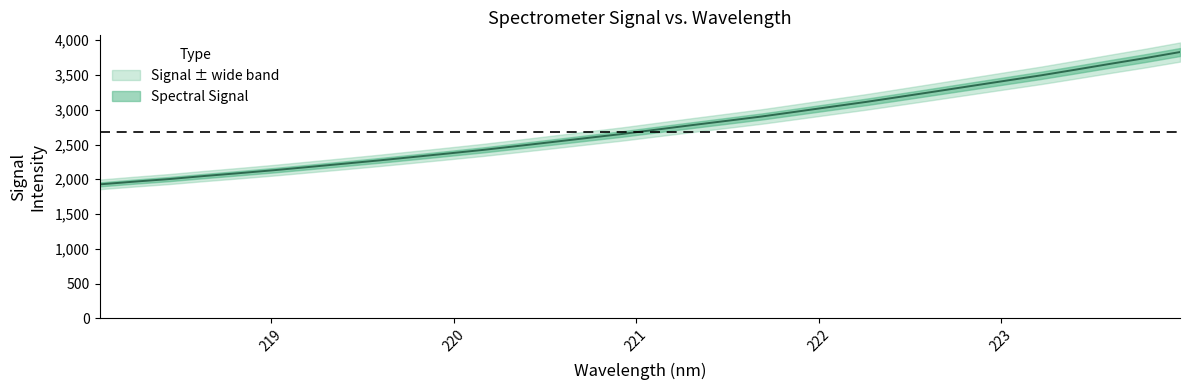

At which label is the value closest to 2878?

221.6902